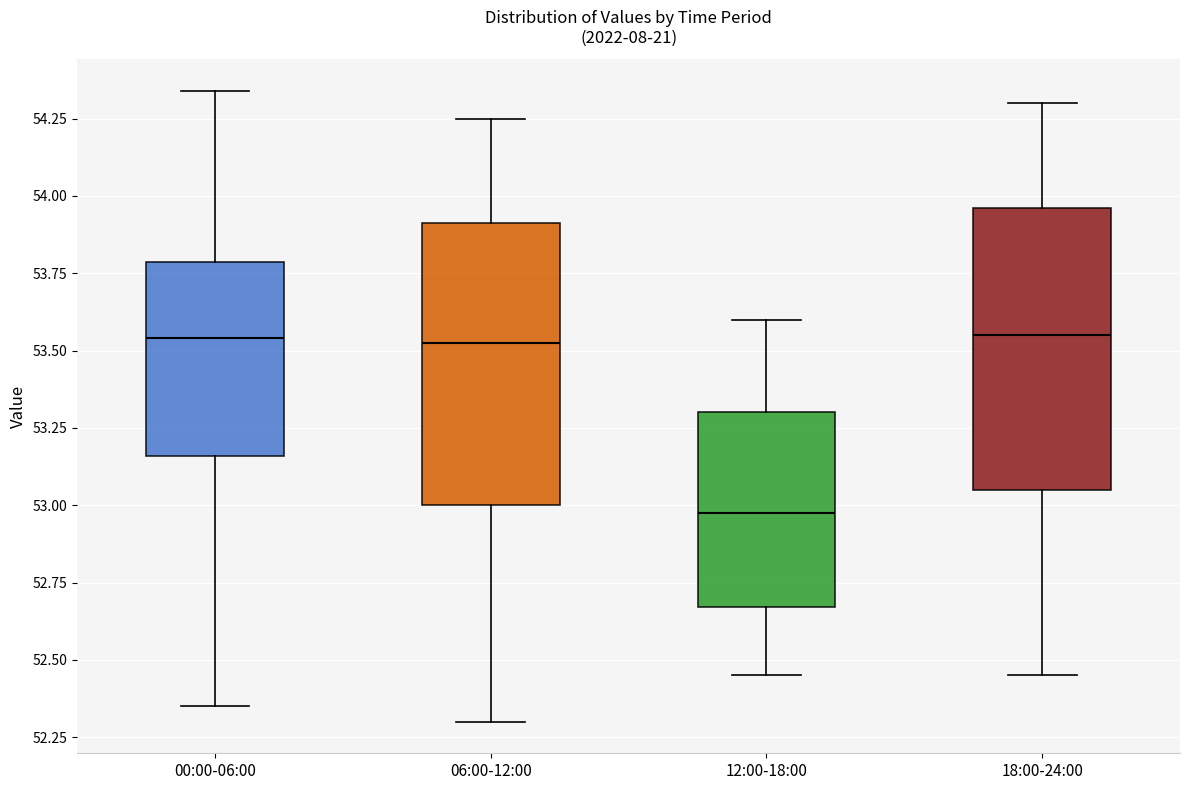

Where does the upper whisker of the box for 18:00-24:00 end on the y-axis? The values are not printed on the chart, so give them approximately, as read against the axis.

54.30